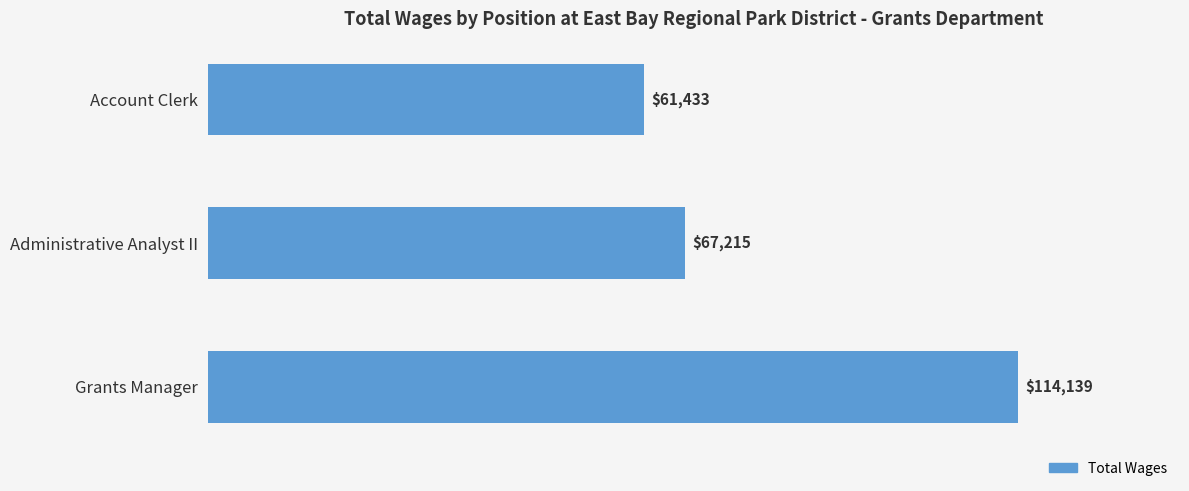

Between Grants Manager and Administrative Analyst II, which is larger?

Grants Manager